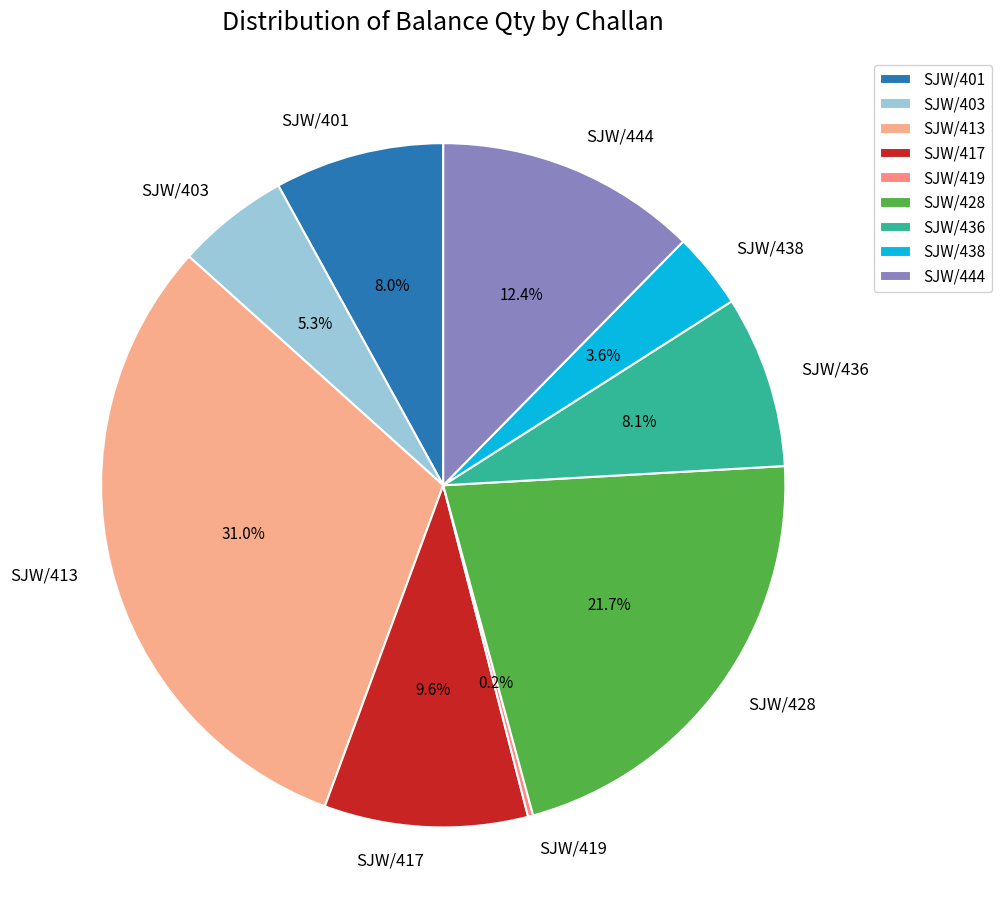

What portion of the pie excludes SJW/417?

90.4%